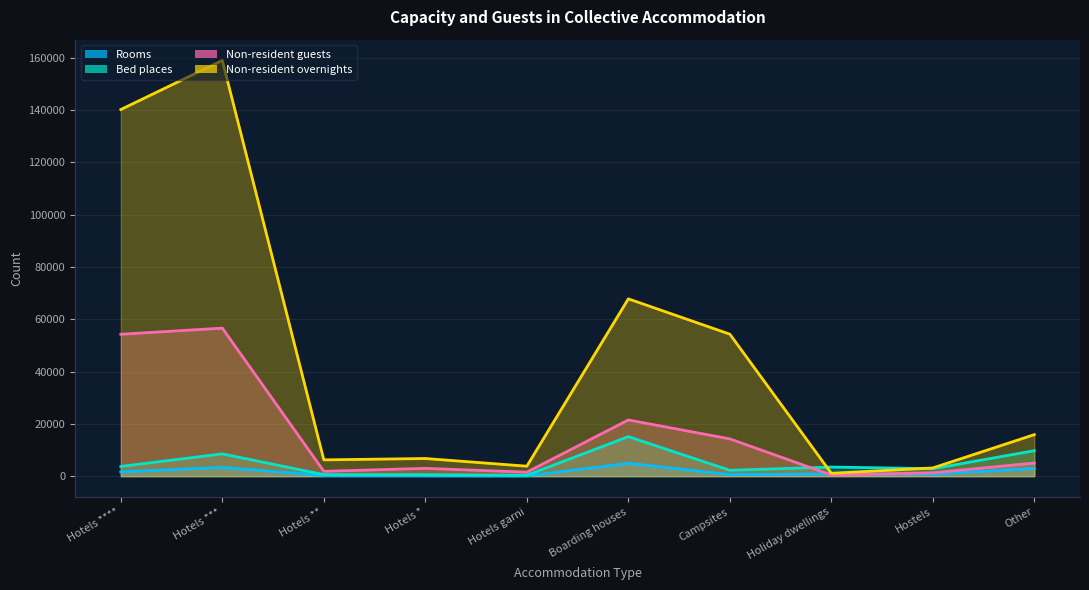

The Rooms series shows 864 at Holiday dwellings. True or false?

True